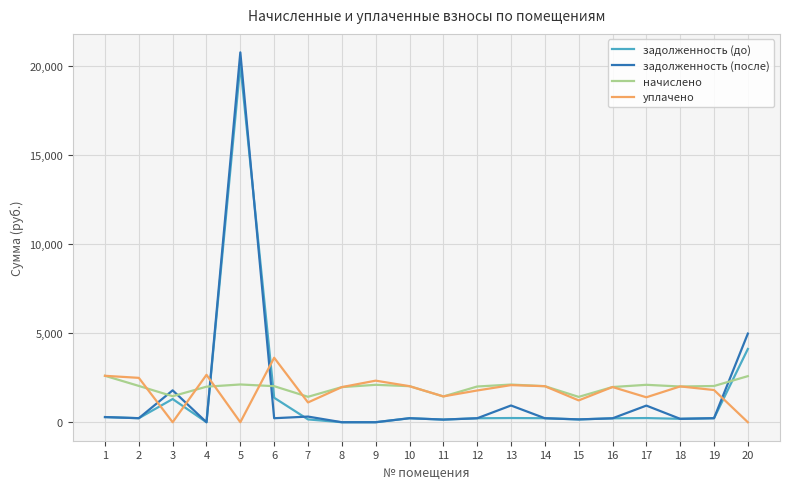

How many values in the уплачено series are below 1974?

10